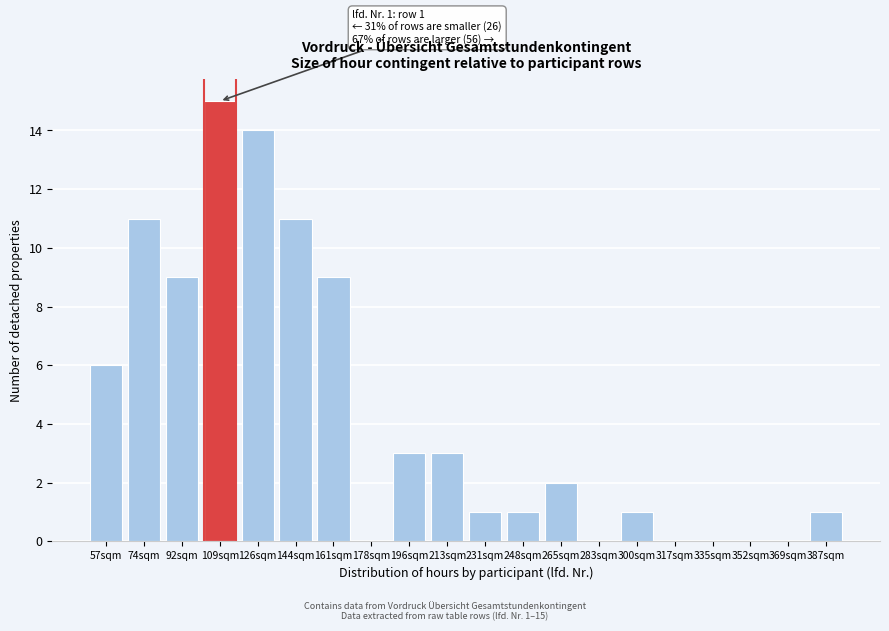

Reading left to right, list all the values displayed in this chart.

57sqm=6	74sqm=11	92sqm=9	109sqm=15	126sqm=14	144sqm=11	161sqm=9	178sqm=0	196sqm=3	213sqm=3	231sqm=1	248sqm=1	265sqm=2	283sqm=0	300sqm=1	317sqm=0	335sqm=0	352sqm=0	369sqm=0	387sqm=1